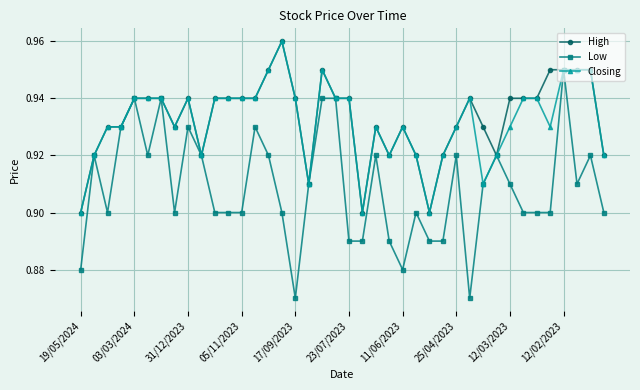

True or false: Closing has more than 1 points higher than both neighbors.

True